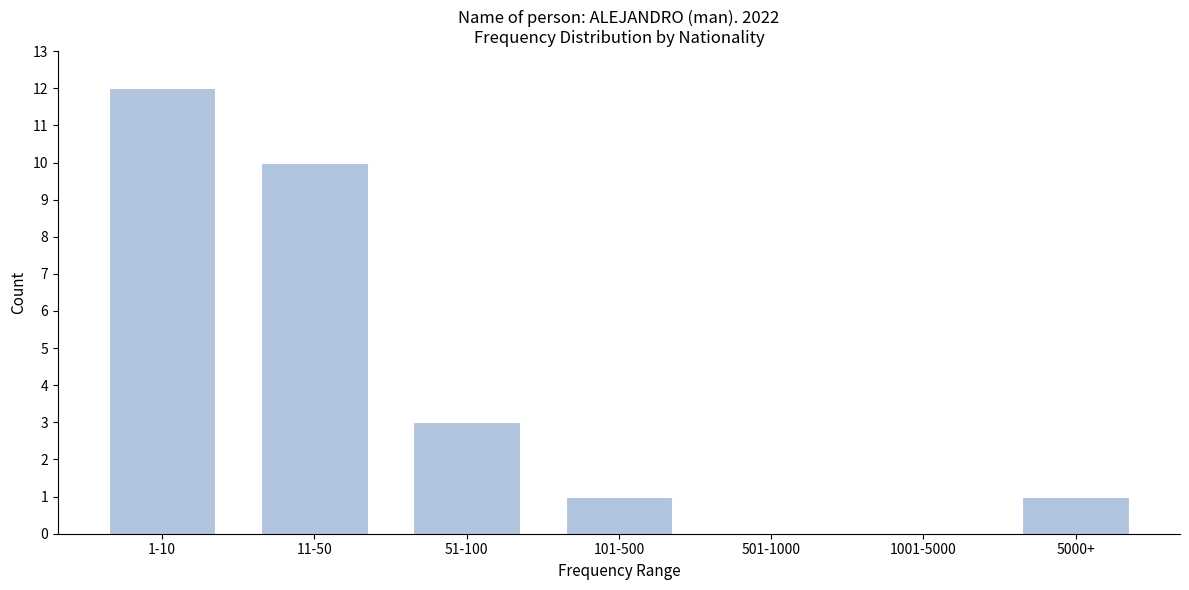

Reading left to right, what are all the values shown in this chart?

1-10=12	11-50=10	51-100=3	101-500=1	501-1000=0	1001-5000=0	5000+=1